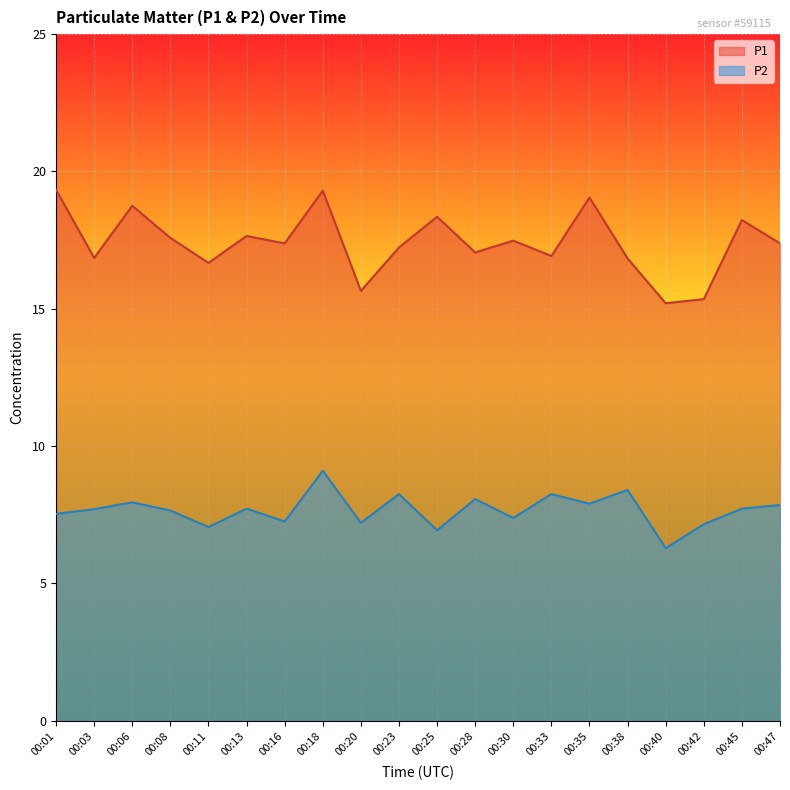

True or false: P2 has more than 1 points higher than both neighbors.

True